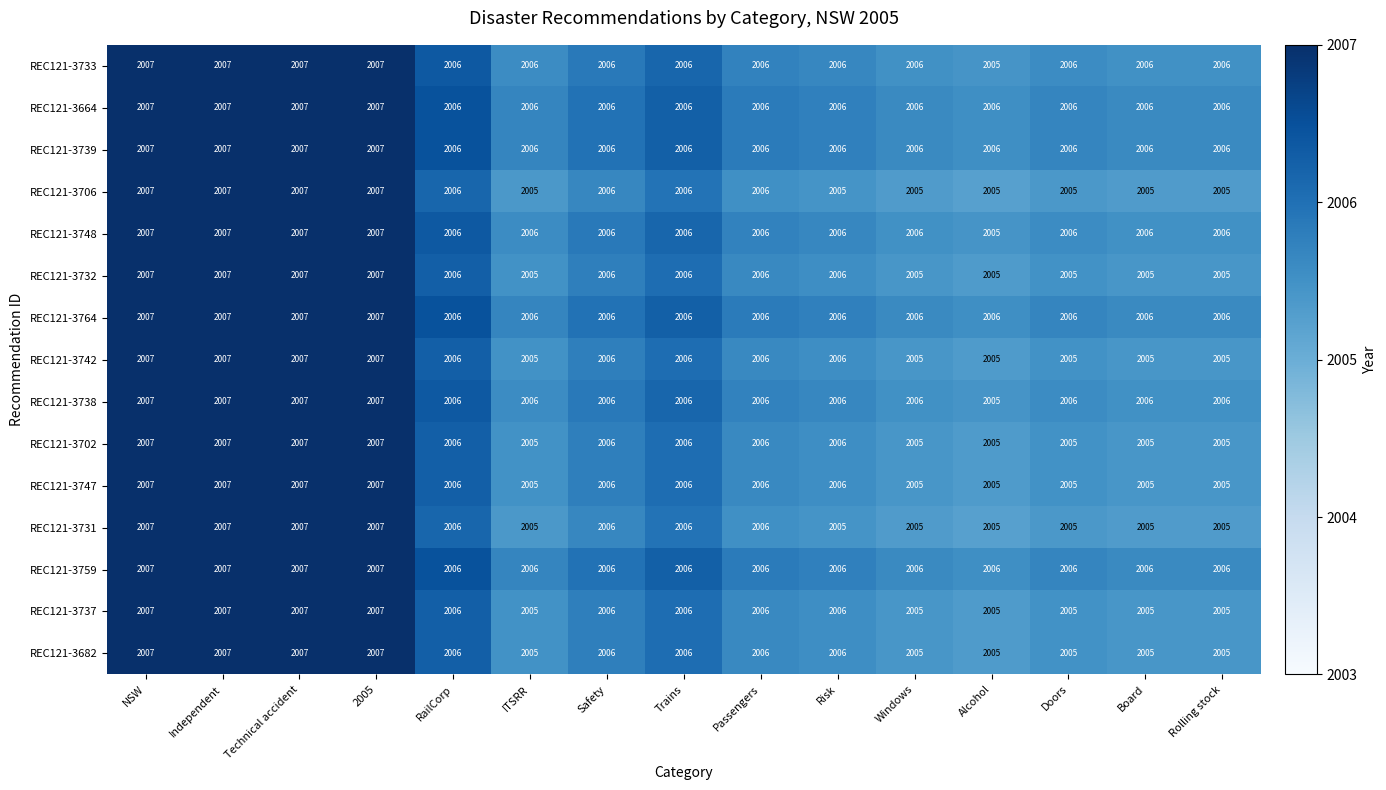

What is the sum of the REC121-3747 values at Technical accident and Independent?

4014